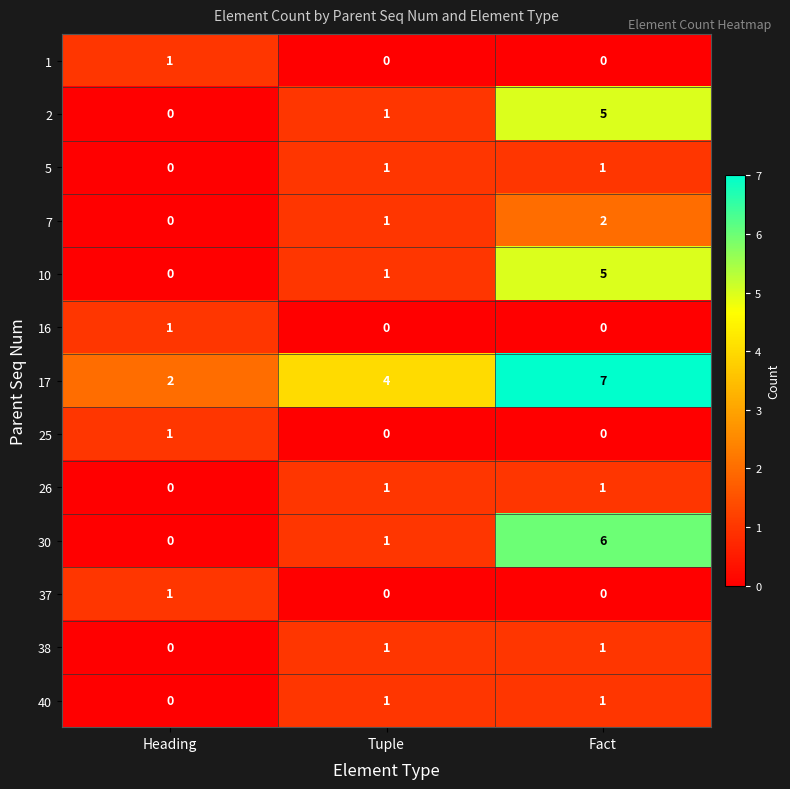

What is the maximum value shown in the chart?

7